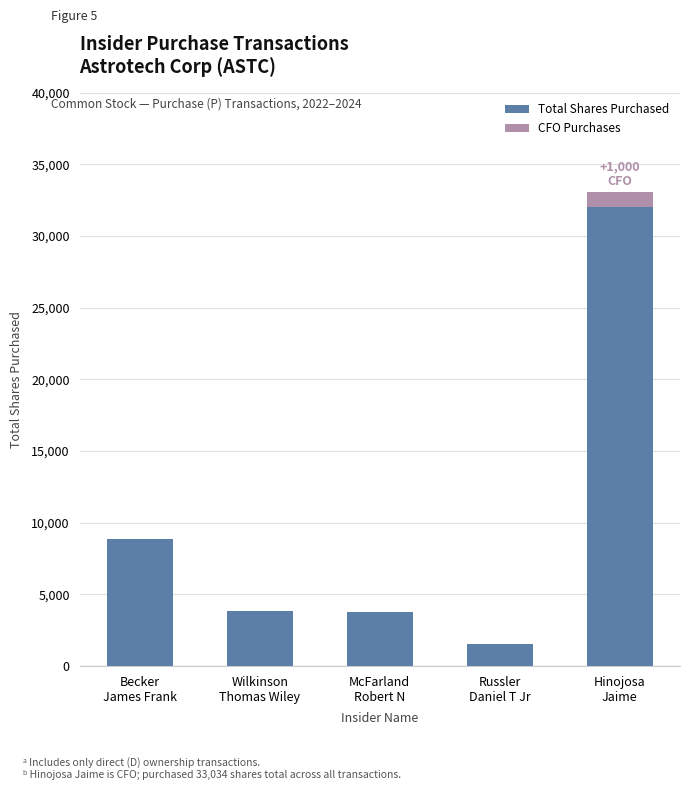

Is it true that Total Shares Purchased equals 2619 at McFarland
Robert N?

False